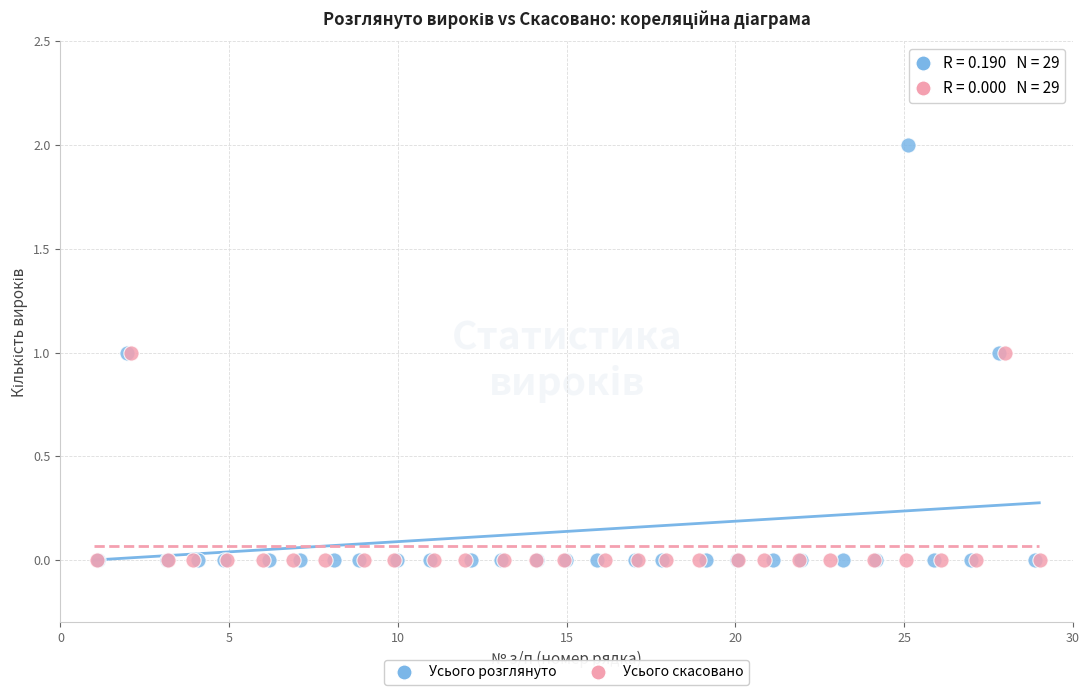

Which series reaches the maximum Y coordinate?

Усього розглянуто